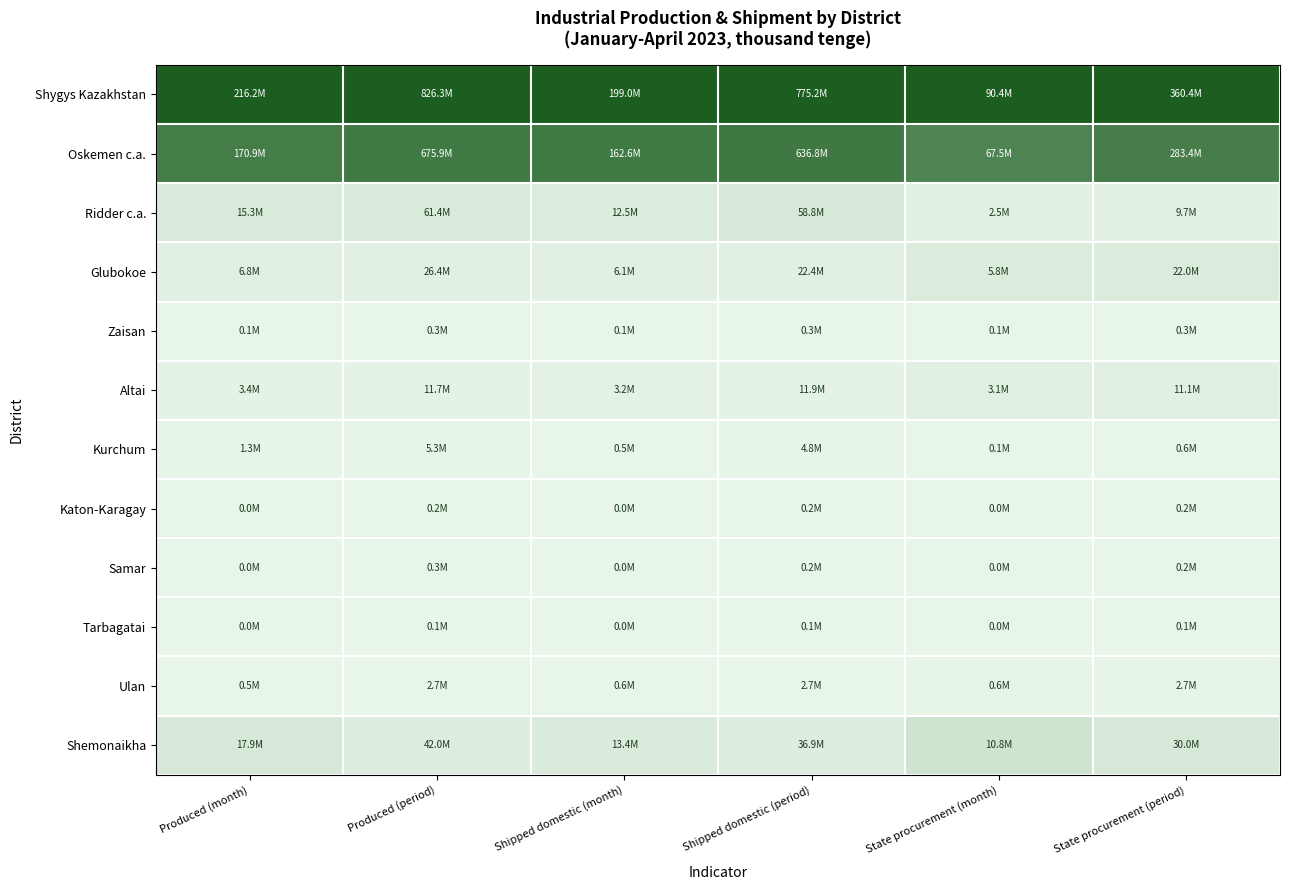

Between Produced (period) and State procurement (period), which is larger?

Produced (period)